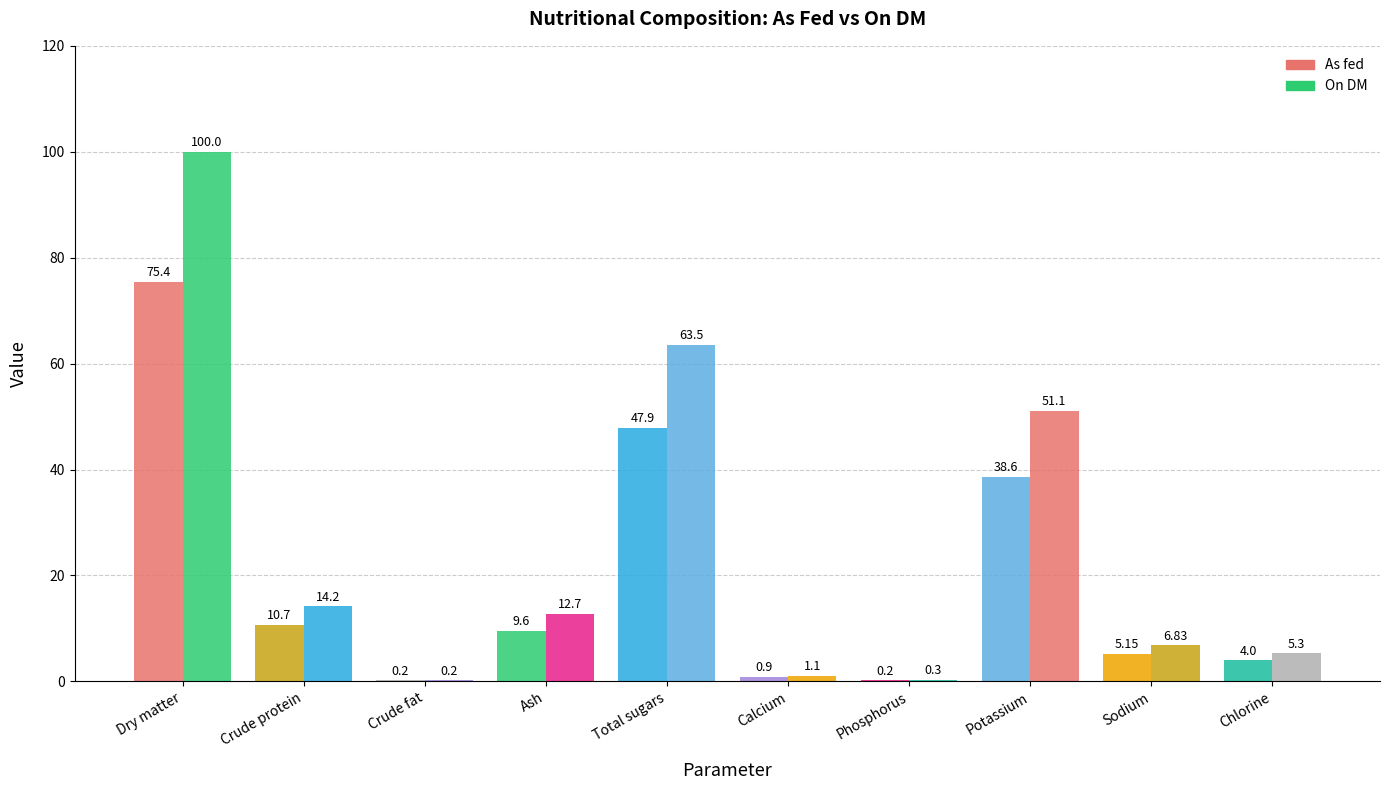

Is it true that As fed equals 16.1 at Crude protein?

False